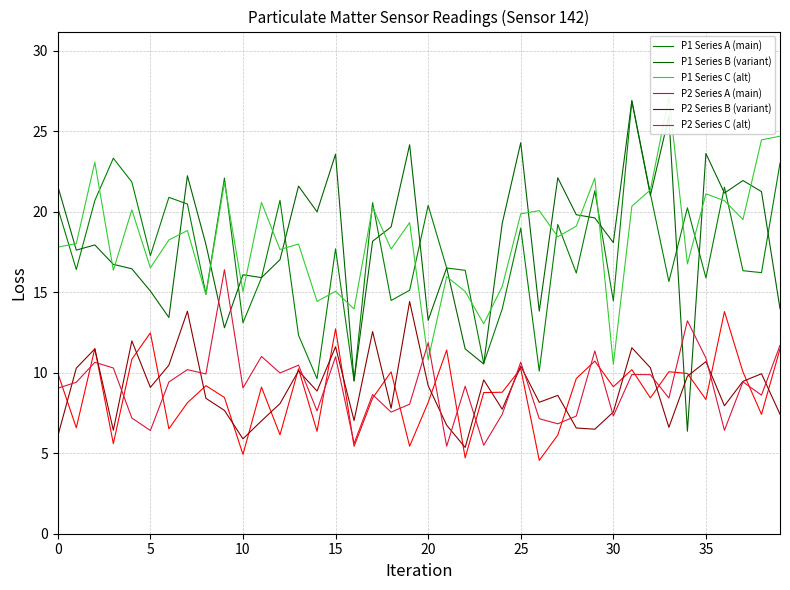

What is the approximate value of P1 Series B (variant) at 13?

21.6